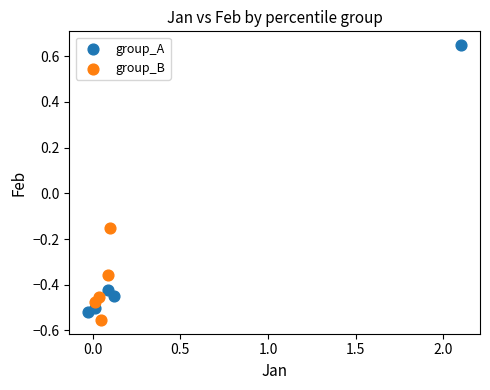

Which series contains the highest Y value?

group_A